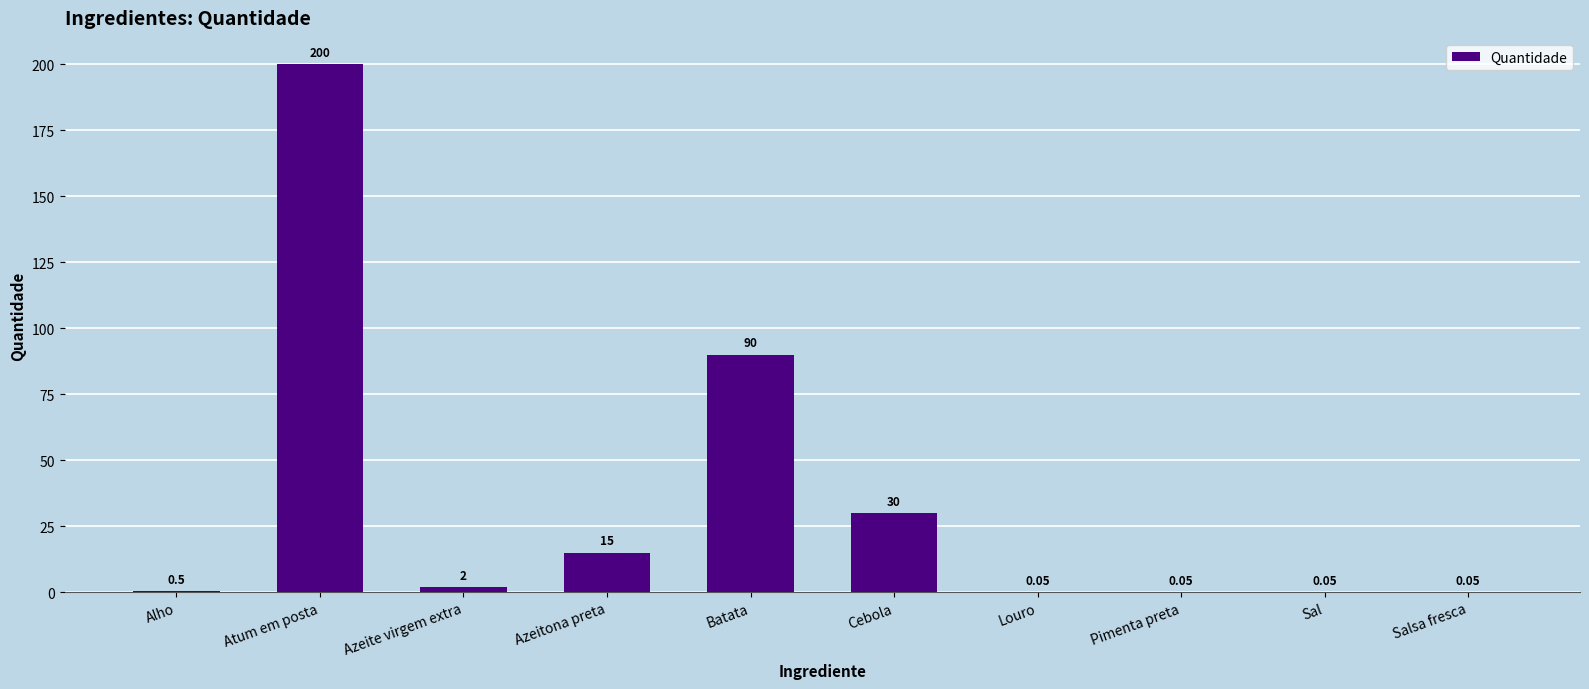

At which label is the value closest to 100?

Batata